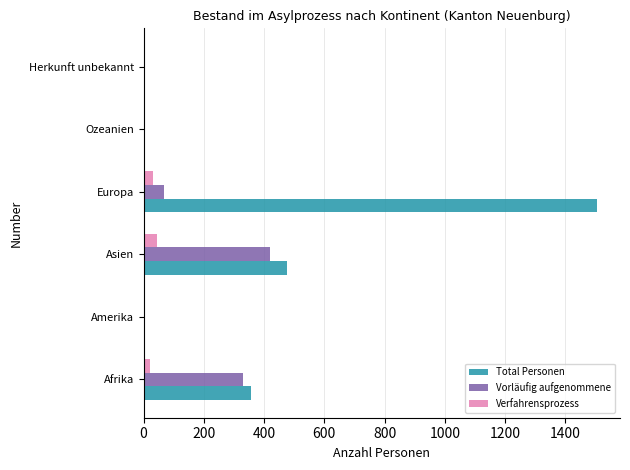

Where is Total Personen nearest to the value 753?

Asien